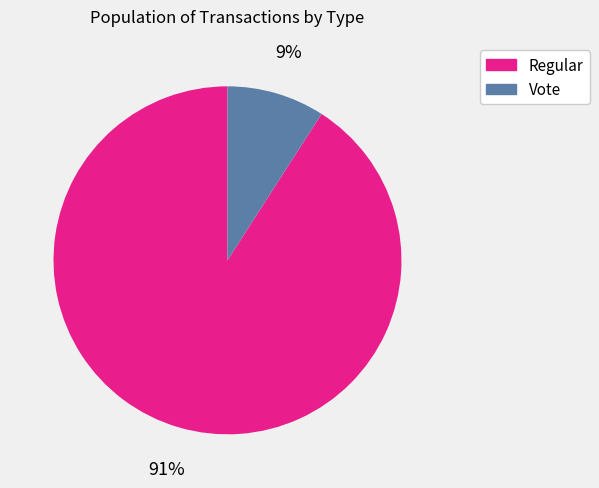

Which has a higher value, Vote or Regular?

Regular